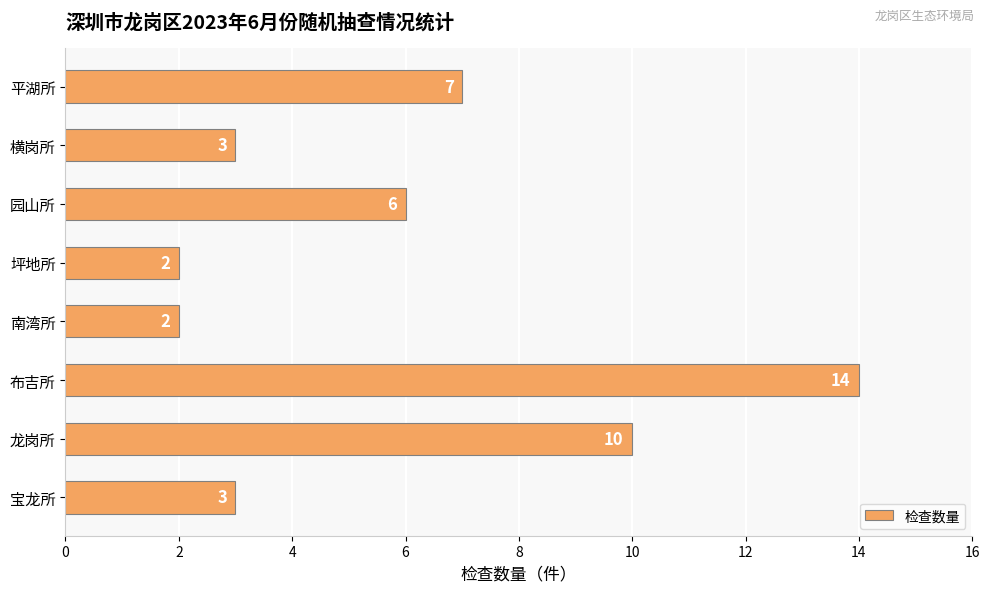

The value at 布吉所 is 14. True or false?

True